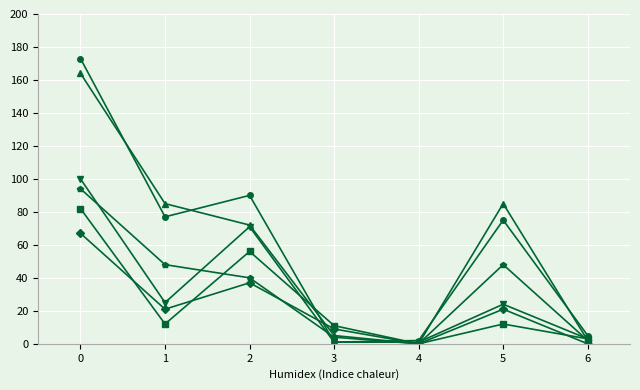

What is the maximum value shown in the chart?

173